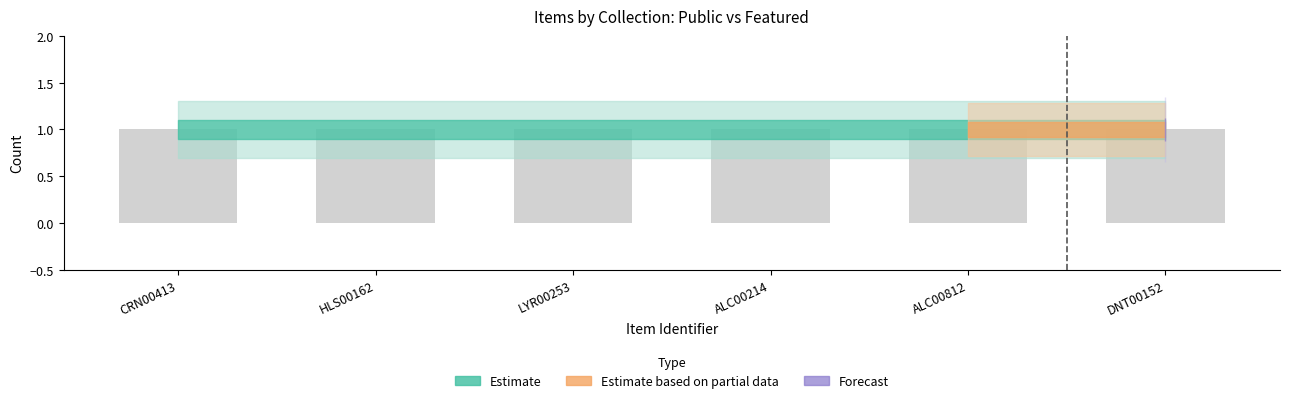

List the labels in order of public value, largest first.

CRN00413, HLS00162, LYR00253, ALC00214, ALC00812, DNT00152